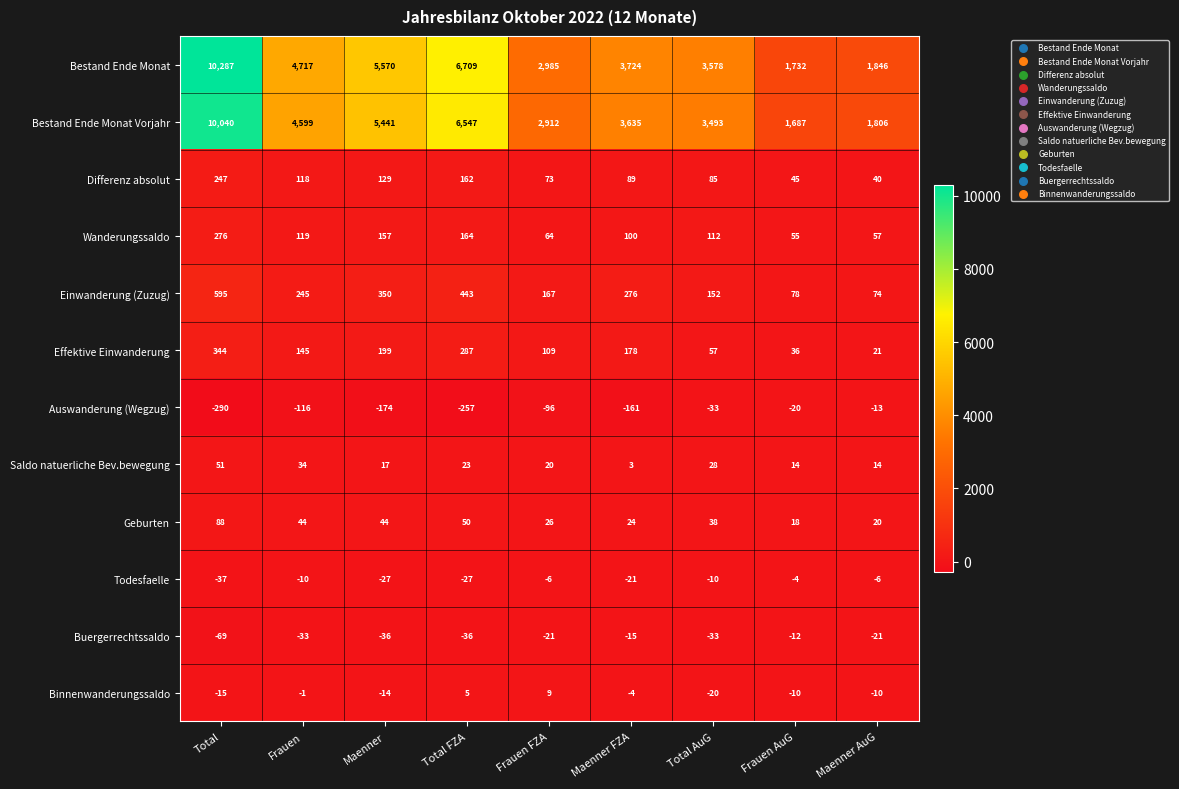

Which category has the lowest value across all series?

Total